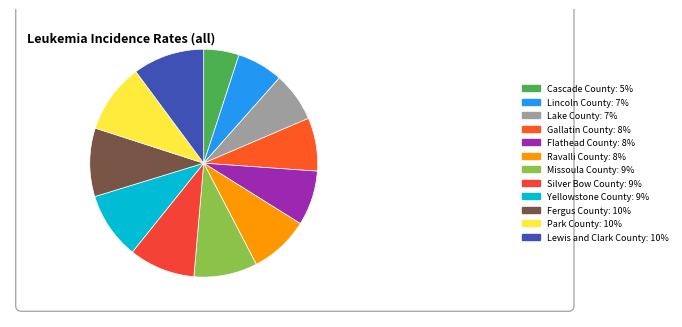

Which category has the biggest portion of the pie?

Lewis and Clark County